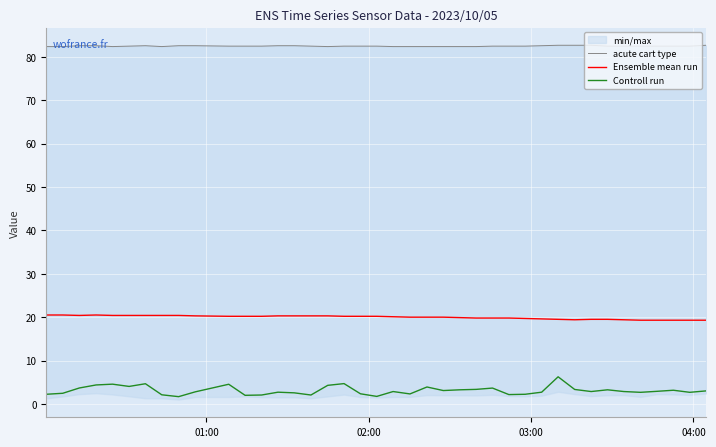

True or false: Ensemble mean run and Controll run intersect in this chart.

False